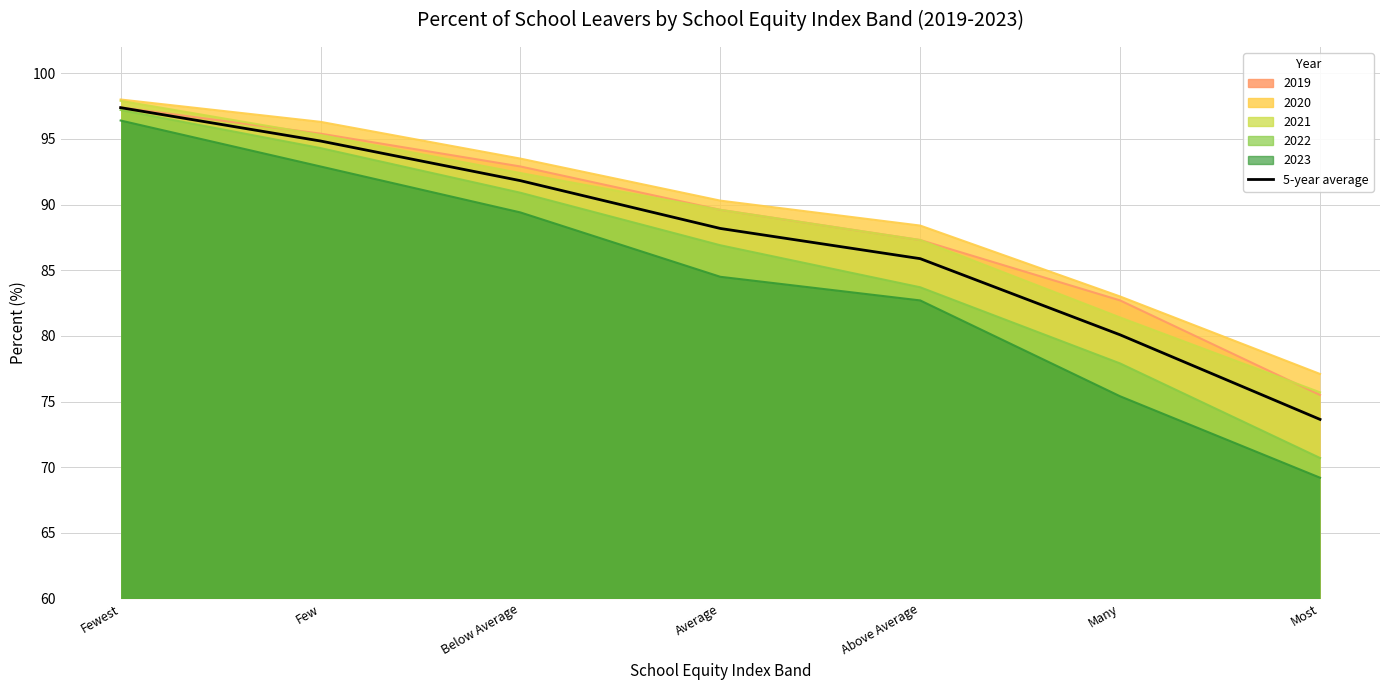

What is the ratio of the value at Above Average to the value at Few?

0.9